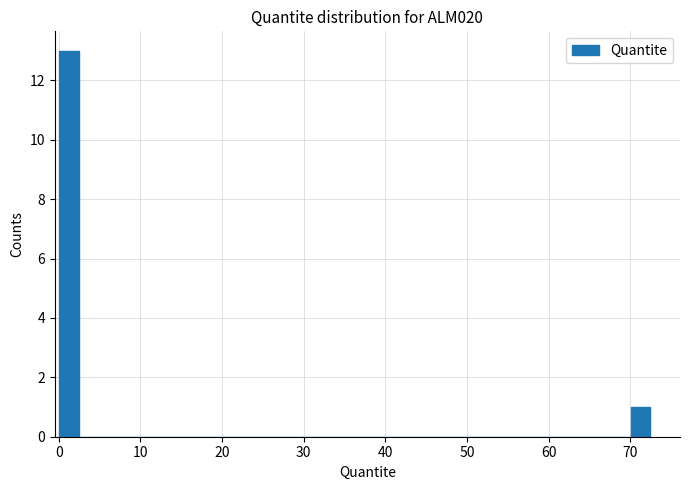

Read against the x-axis, roughly where is the centre of the tallest bar?

1